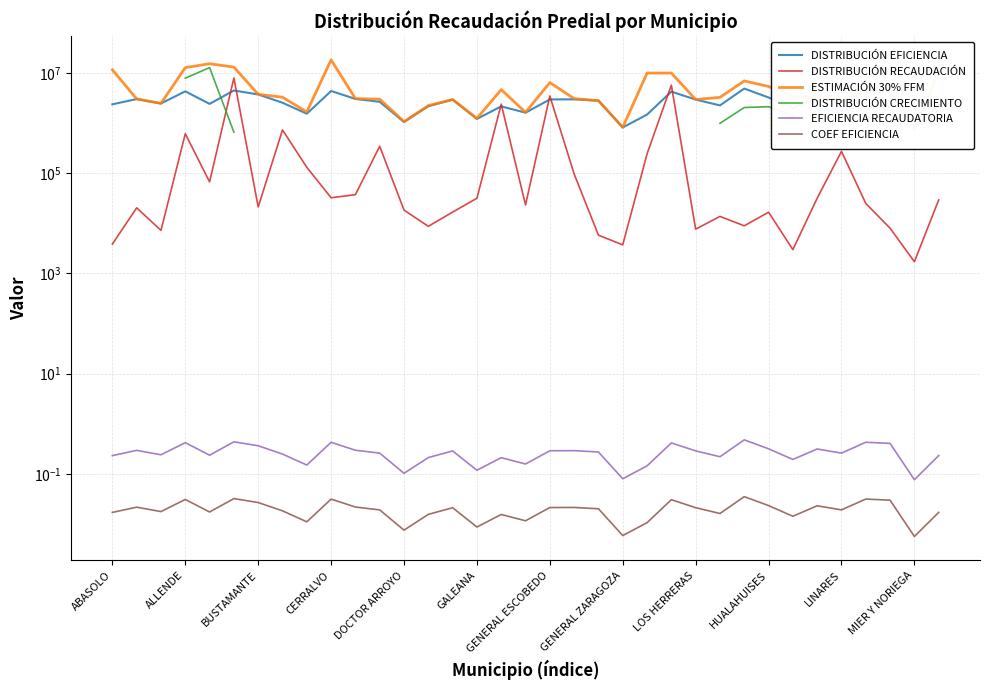

Rank the series by their maximum value, from highest to lowest.

ESTIMACIÓN 30% FFM, DISTRIBUCIÓN CRECIMIENTO, DISTRIBUCIÓN RECAUDACIÓN, DISTRIBUCIÓN EFICIENCIA, EFICIENCIA RECAUDATORIA, COEF EFICIENCIA